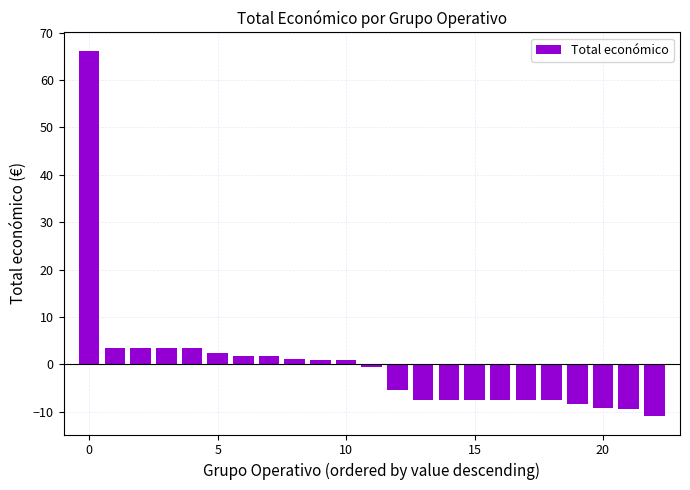

What is the maximum value shown in the chart?

66.2